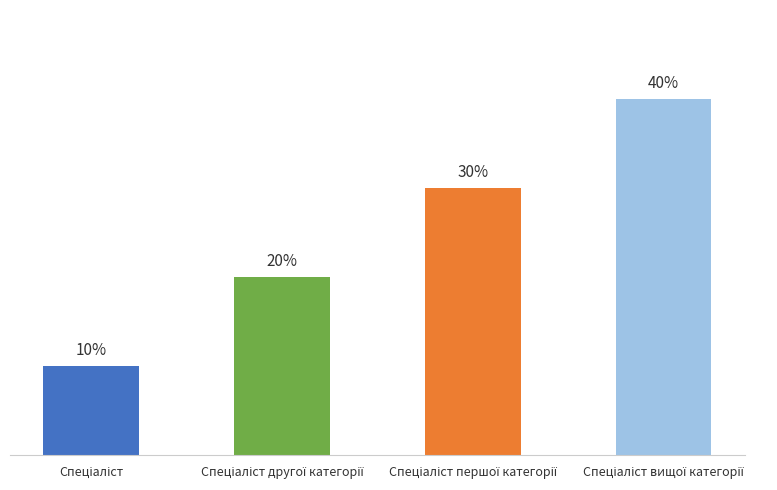

Rank the categories by value from lowest to highest.

Спеціаліст, Спеціаліст другої категорії, Спеціаліст першої категорії, Спеціаліст вищої категорії